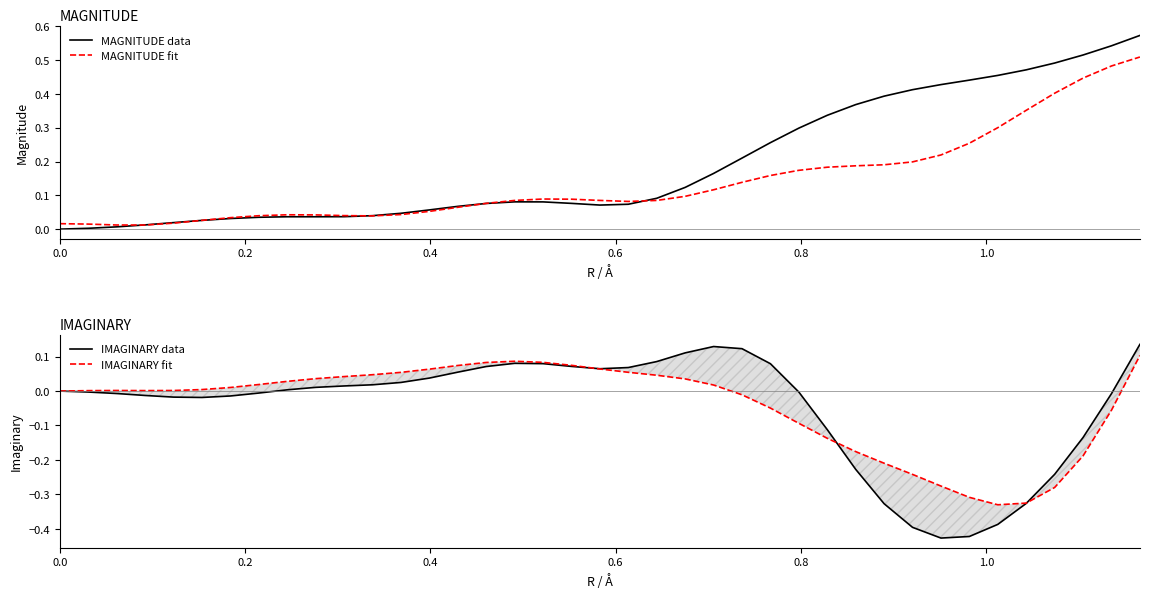

How many intersections are there between MAGNITUDE fit and MAGNITUDE data?

5